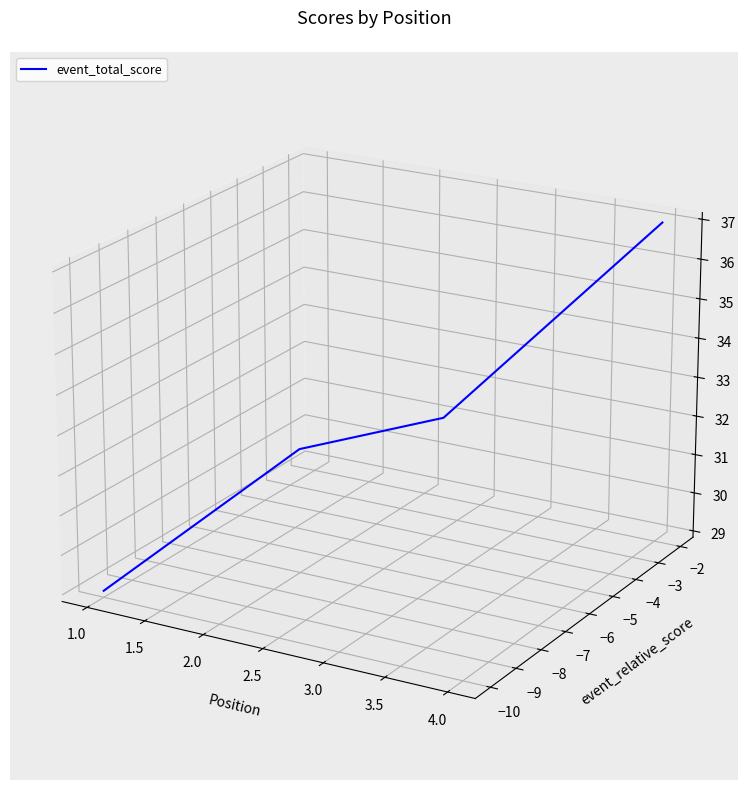

Does the chart display data point markers on the line(s)?

No